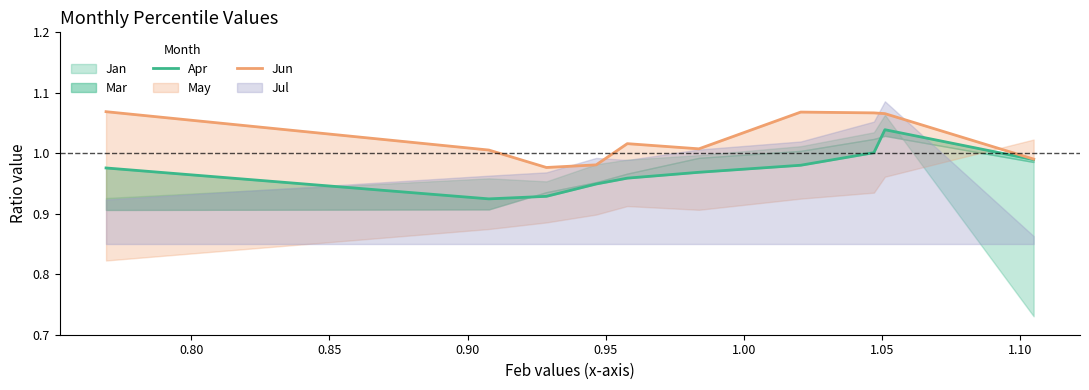

True or false: Jun and Apr cross at least once.

False